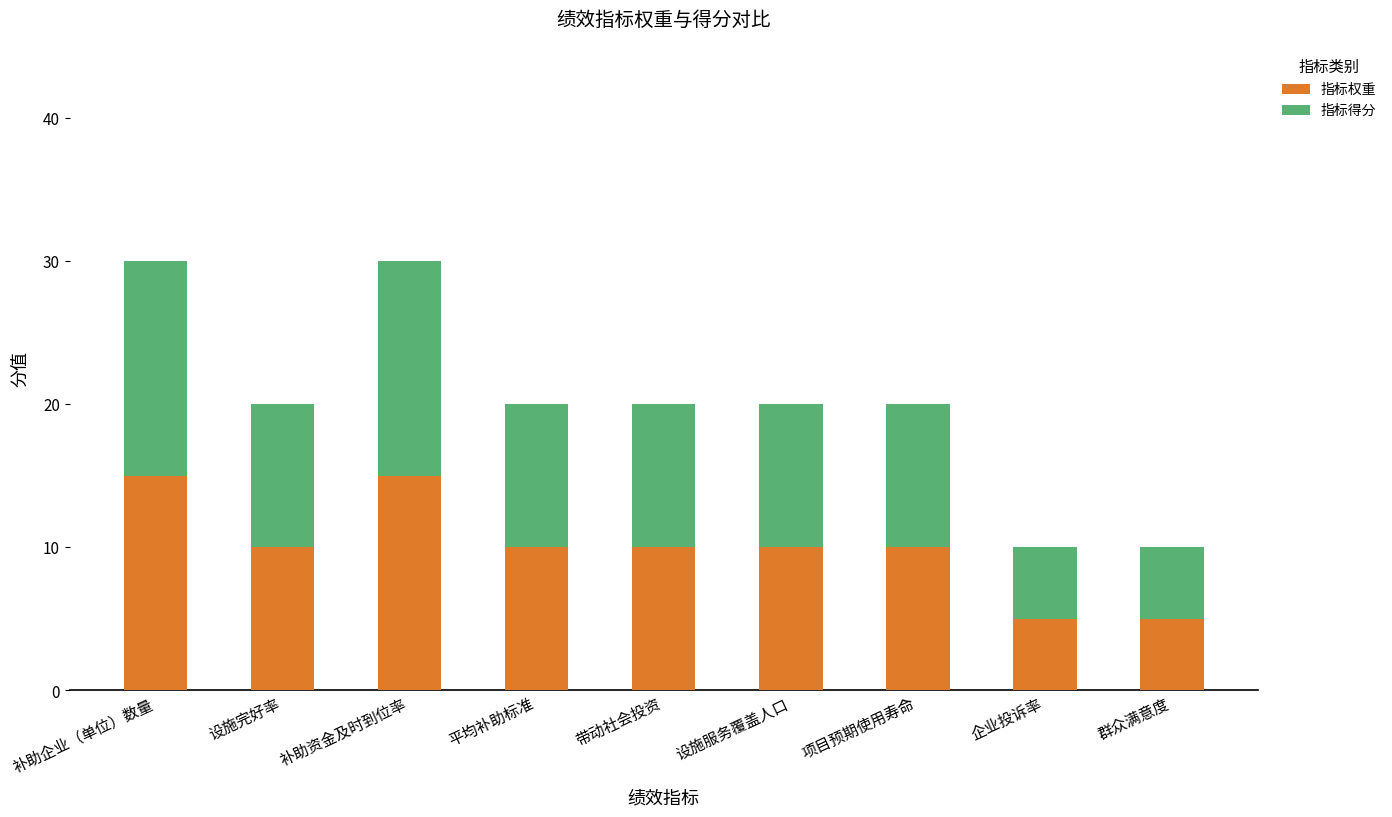

What is the total value across all series at 补助资金及时到位率?

30